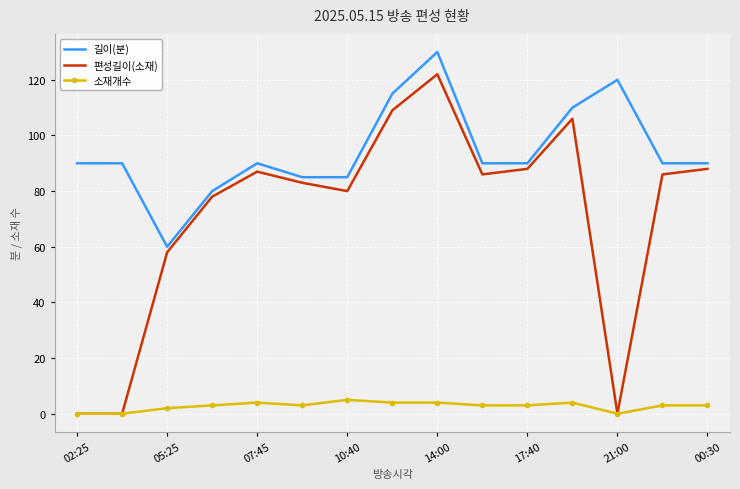

What is the maximum value shown in the chart?

130